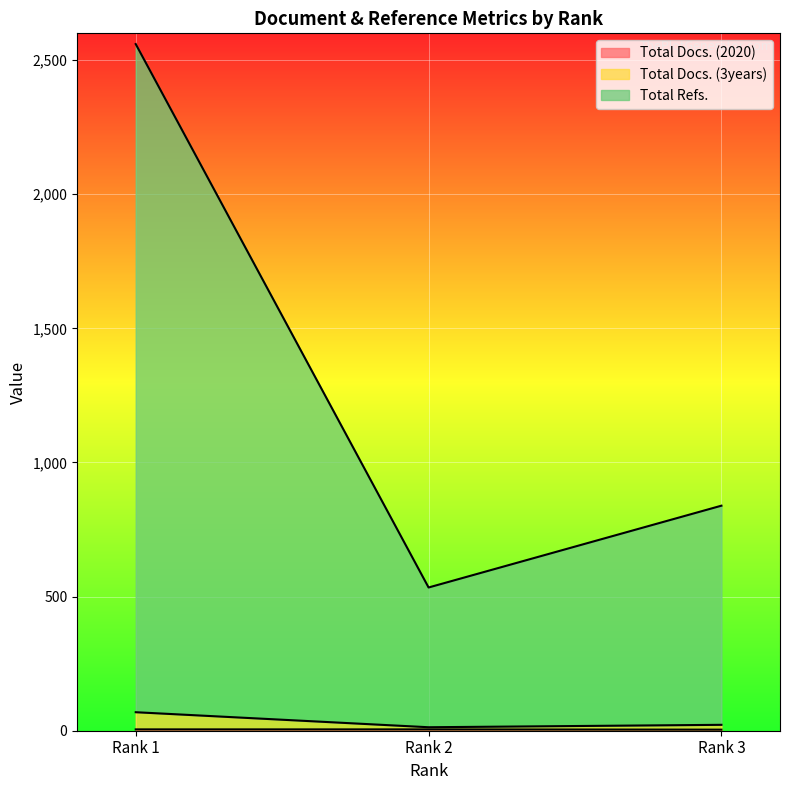

What is the value of the Total Refs. point at the 1st from the left?

2560